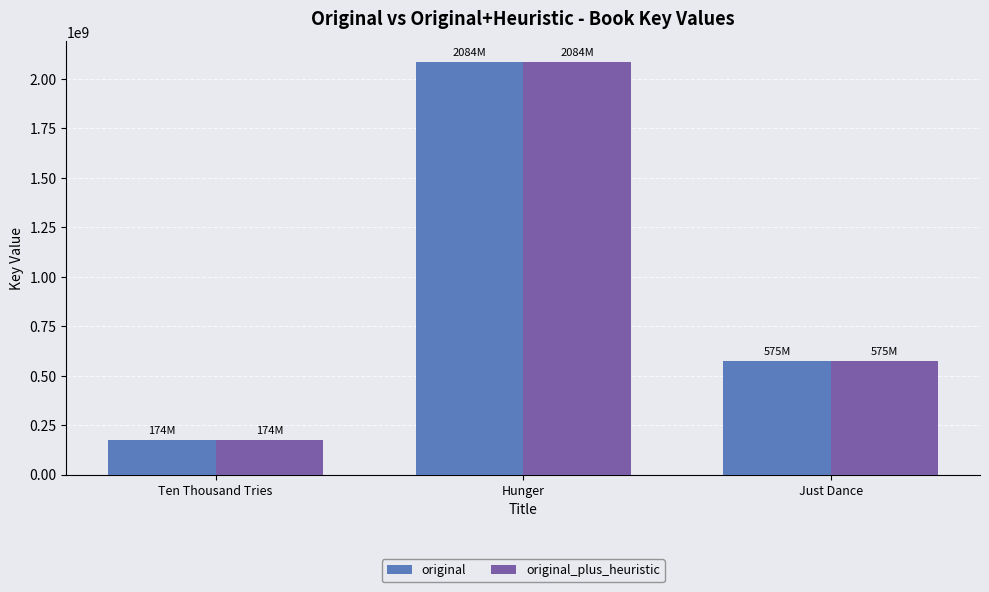

Reading right to left, list all the values displayed in this chart.

original: Just Dance=575693447	Hunger=2084538936	Ten Thousand Tries=174026030
original_plus_heuristic: Just Dance=575693447	Hunger=2084538936	Ten Thousand Tries=174026030